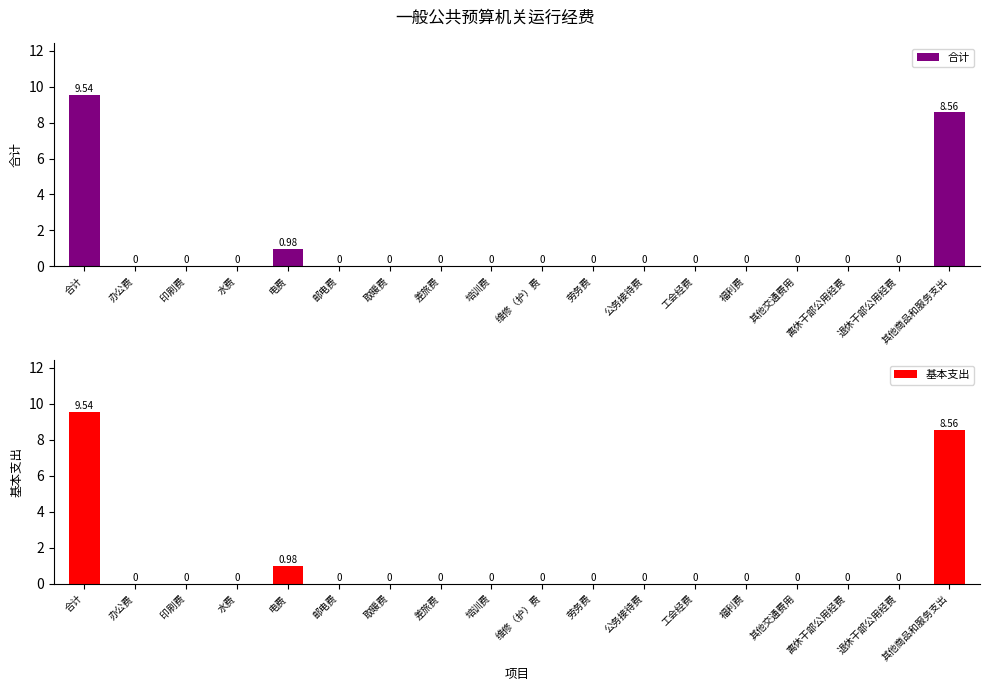

How many values in the 合计 series exceed 0?

3